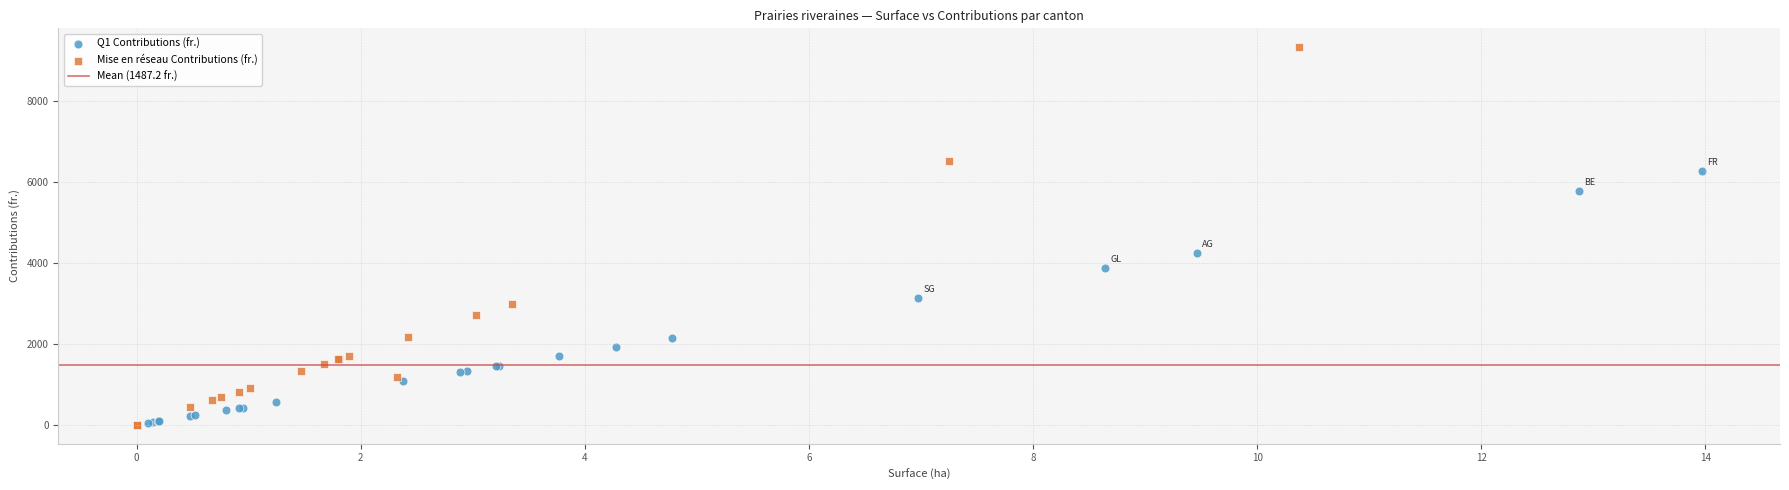

Which series has the widest spread of Y values?

Mise en réseau Contributions (fr.)